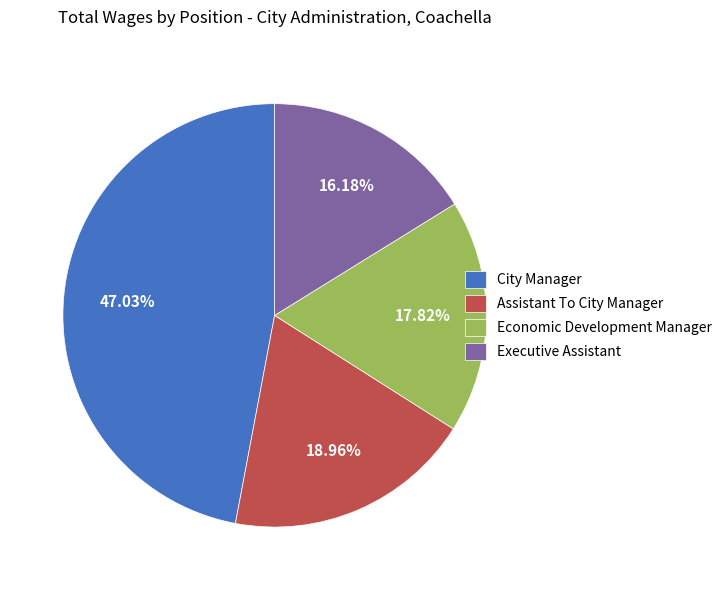

Which category has the smallest portion of the pie?

Executive Assistant